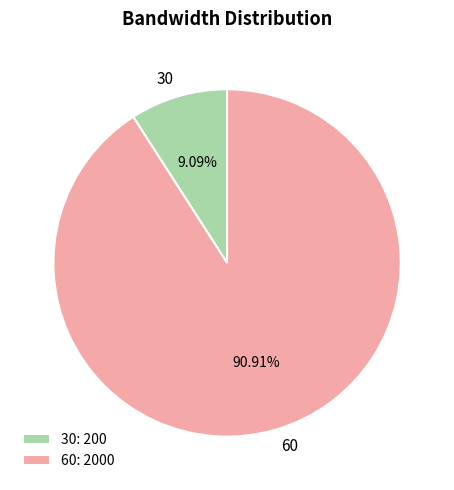

To the nearest percent, what is the difference between the largest and smallest slice percentages?

82%